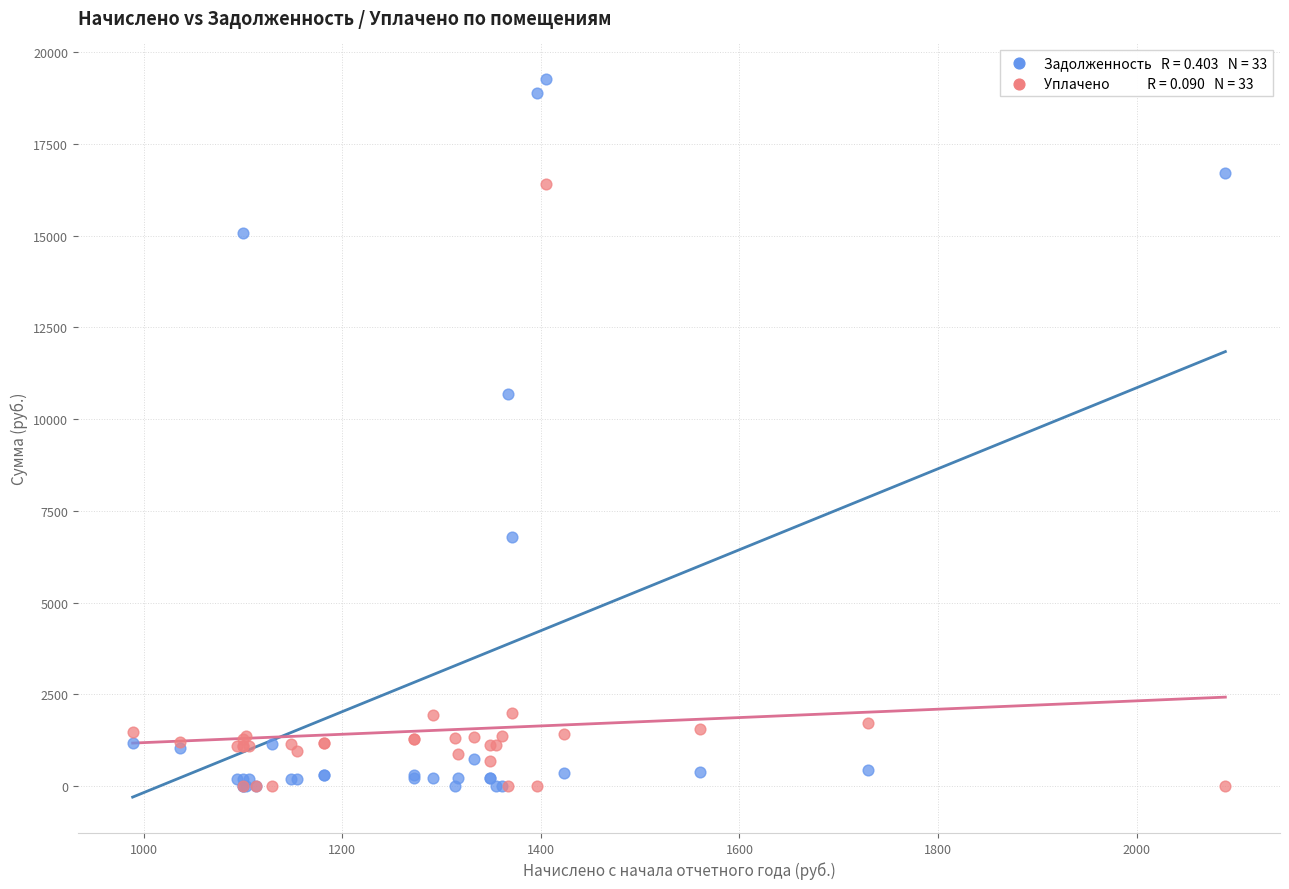

Across all series, what Y value is closest to 9628?

10678.0